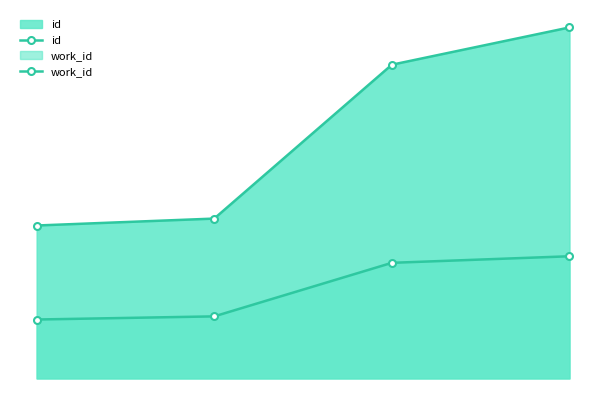

What is the value of the work_id point at the 1st from the left?

3635